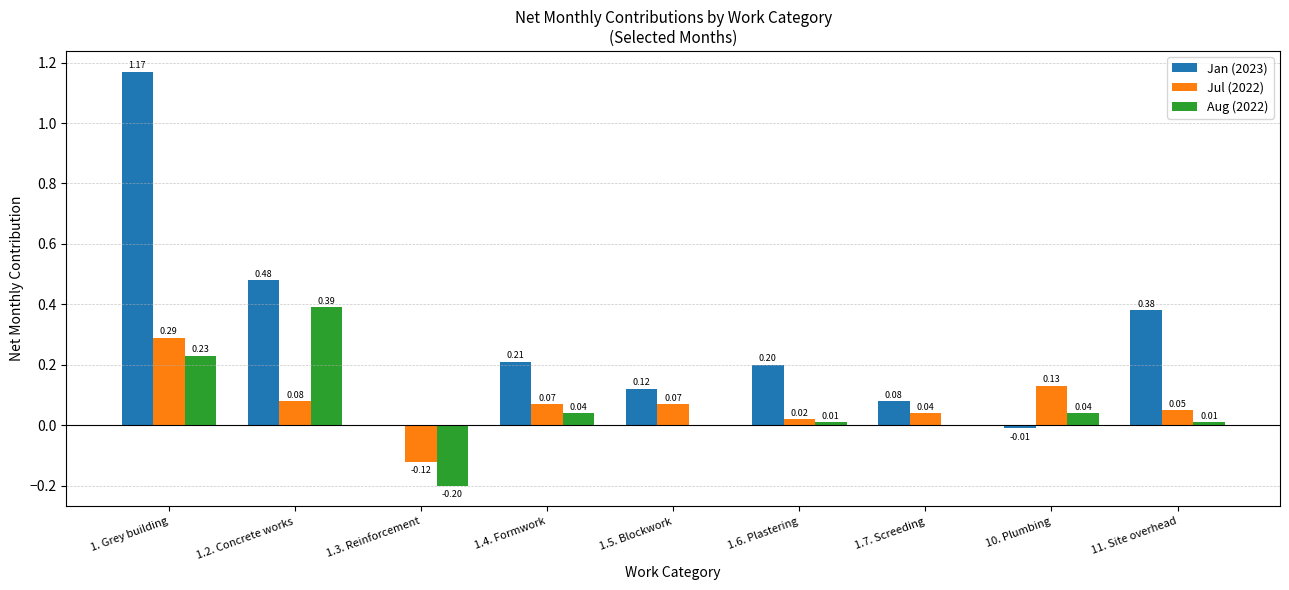

What are all the series names shown in the legend?

Jan (2023), Jul (2022), Aug (2022)